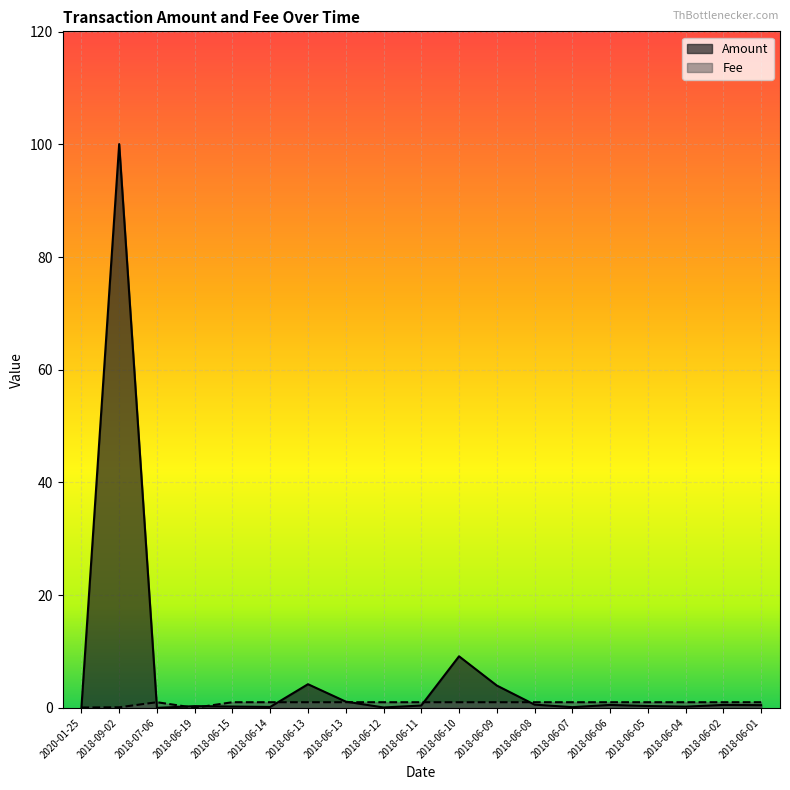

What is the maximum value shown in the chart?

100.0